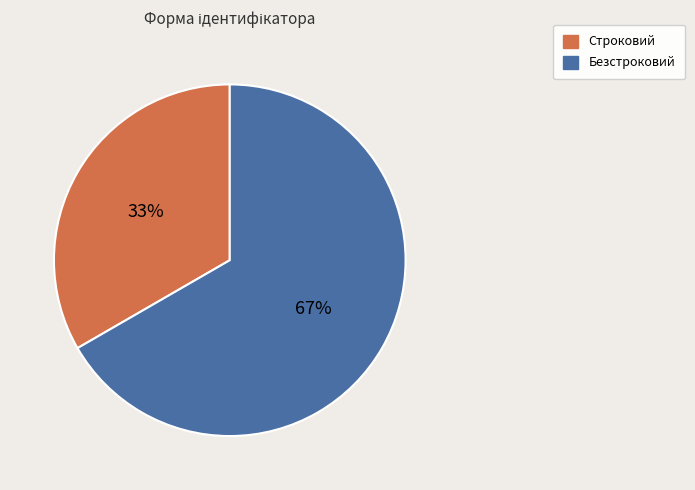

How many segments does this pie chart have?

2